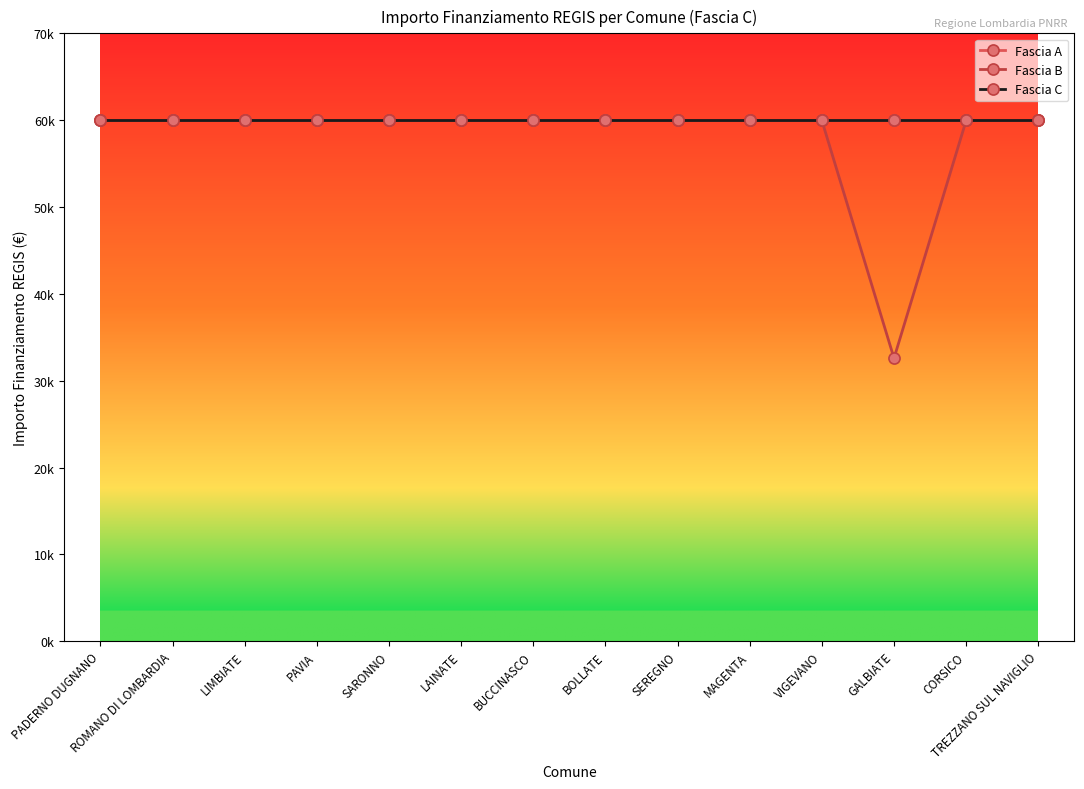

At which label does Fascia B reach its minimum?

GALBIATE